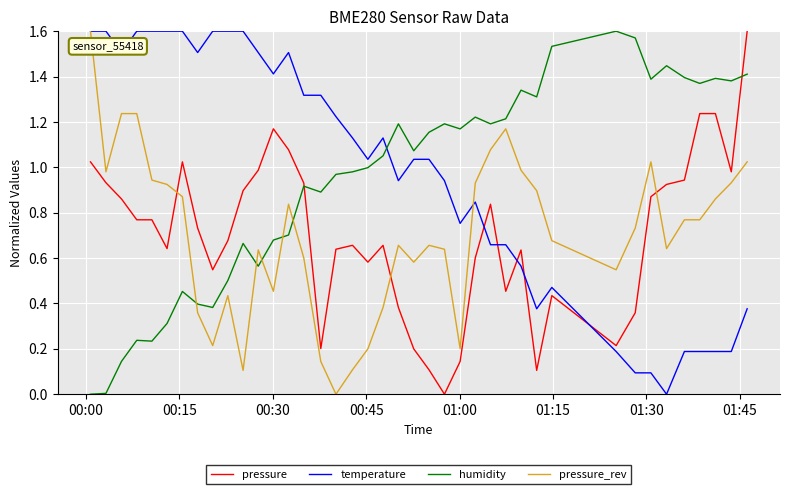

True or false: pressure_rev and pressure cross at least once.

True